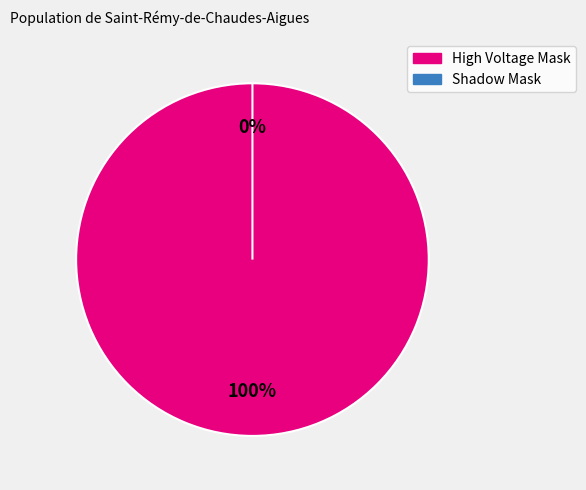

Which slice is the smallest?

Shadow Mask